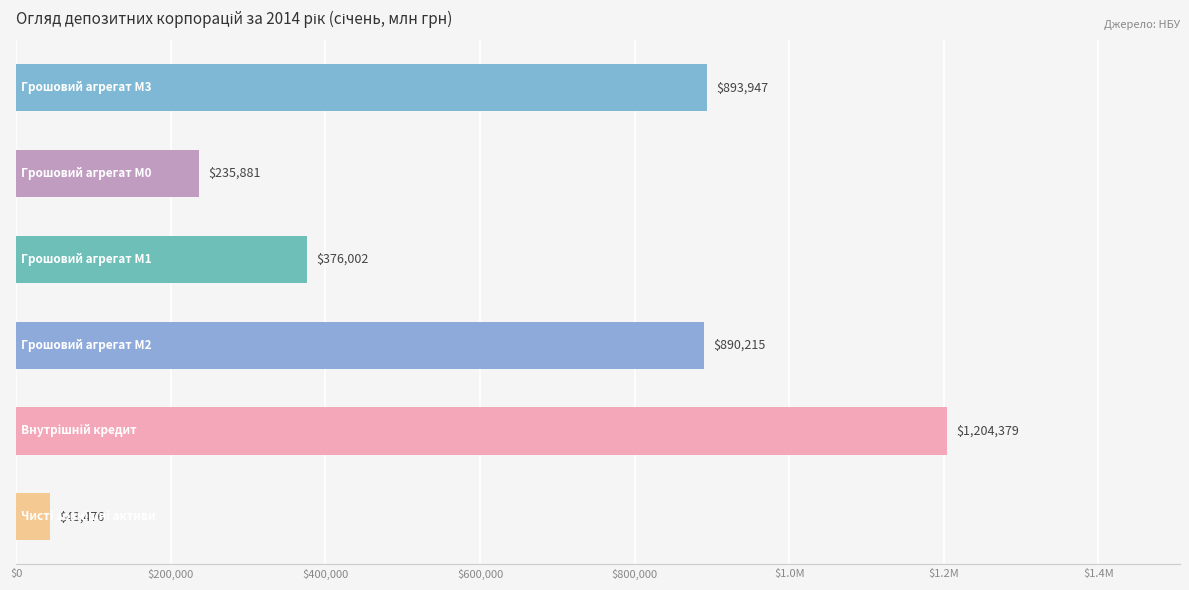

Where is the data nearest to the value 623927?

Грошовий агрегат М1